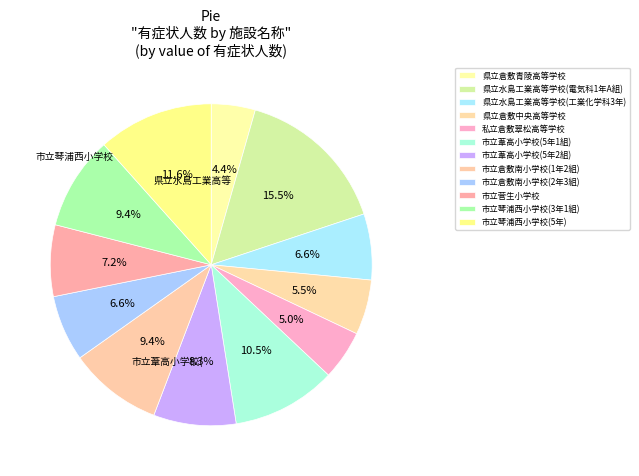

To the nearest percent, what portion does 県立倉敷青陵高等学校 represent?

4%